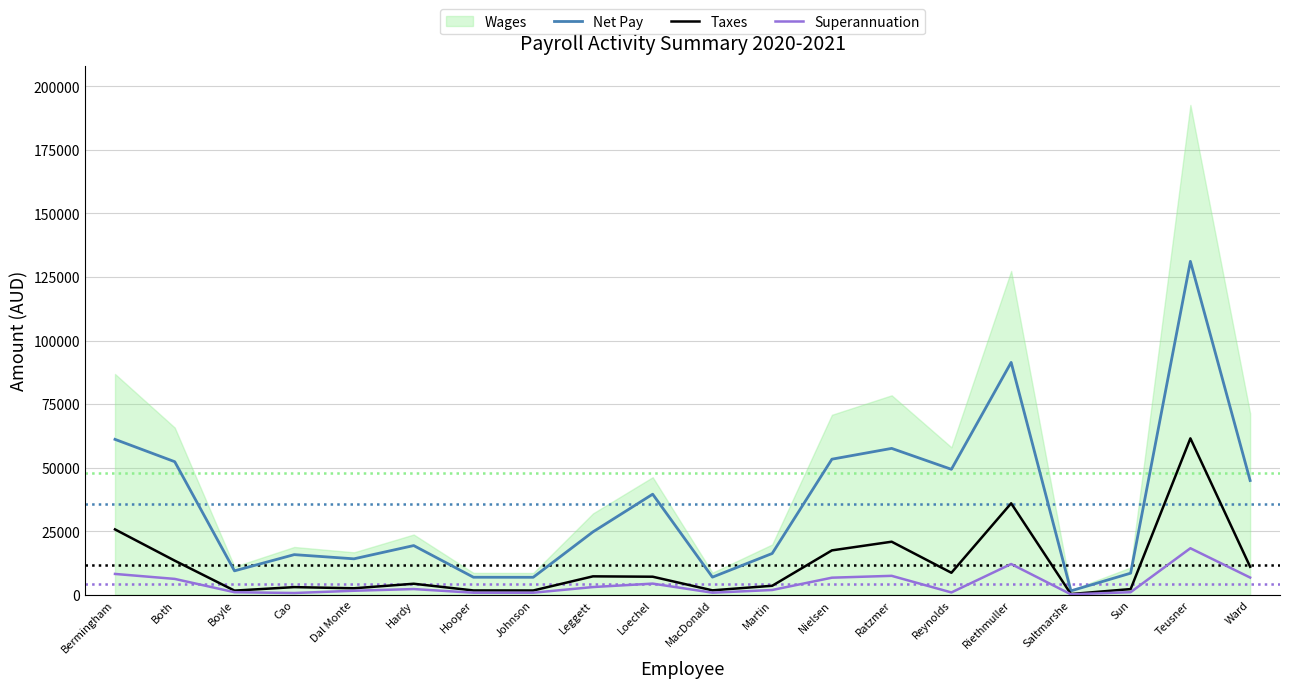

True or false: Taxes and Superannuation cross at least once.

False